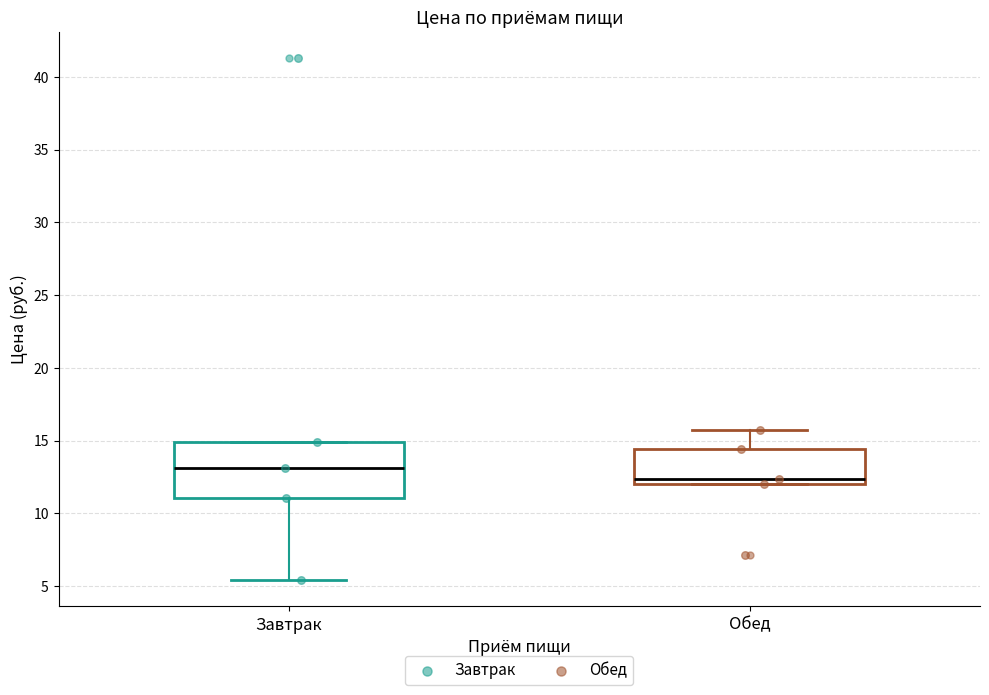

Comparing the boxes themselves (not the whiskers), which one is the tallest?

Завтрак